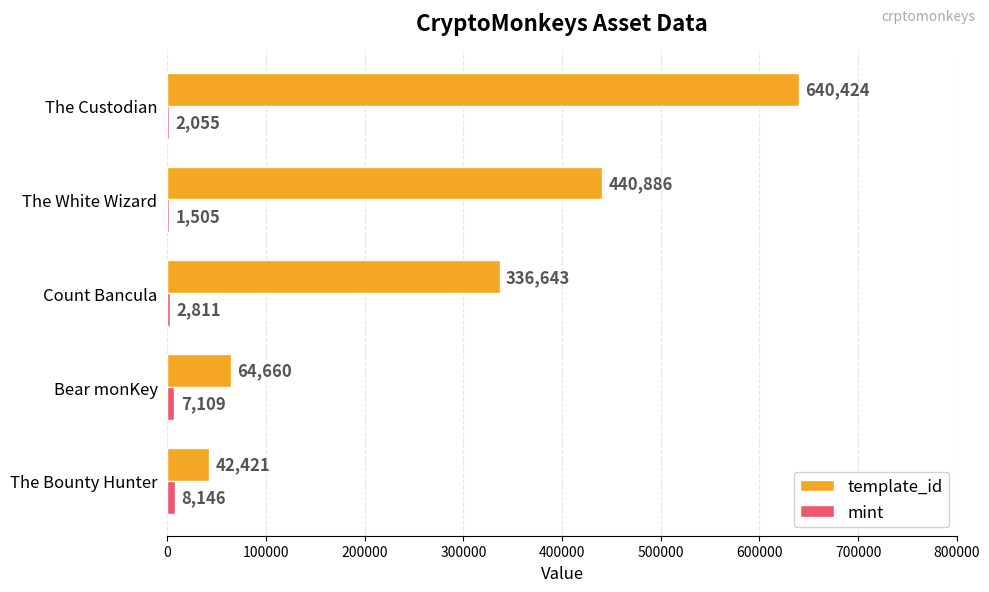

At which category is the sum across all series the highest?

The Custodian